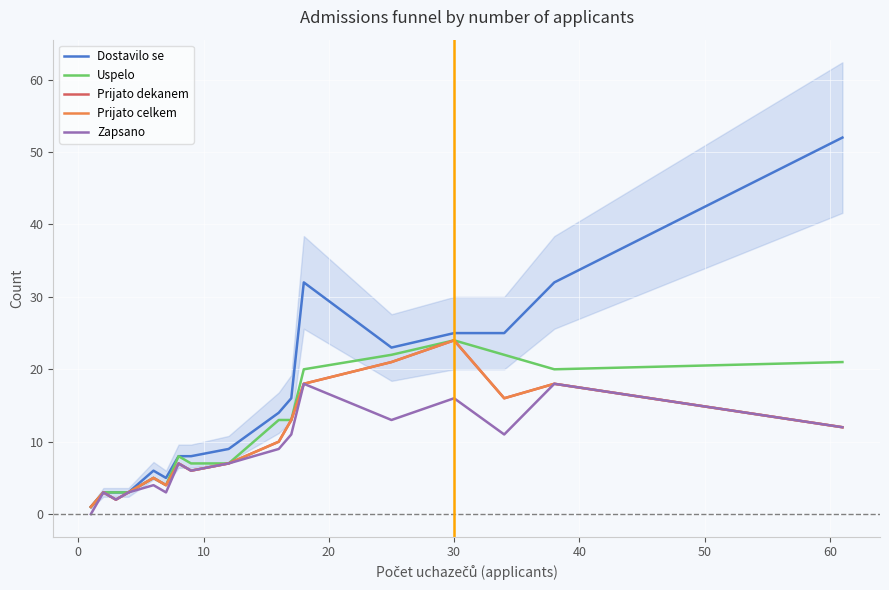

Which series has the largest range (max minus min)?

Dostavilo se